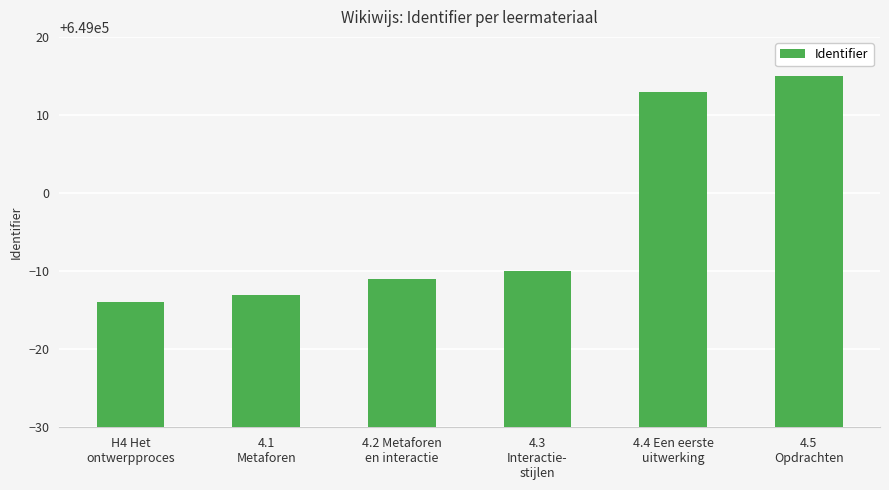

At which category does the chart reach its minimum across all series?

H4 Het
ontwerpproces